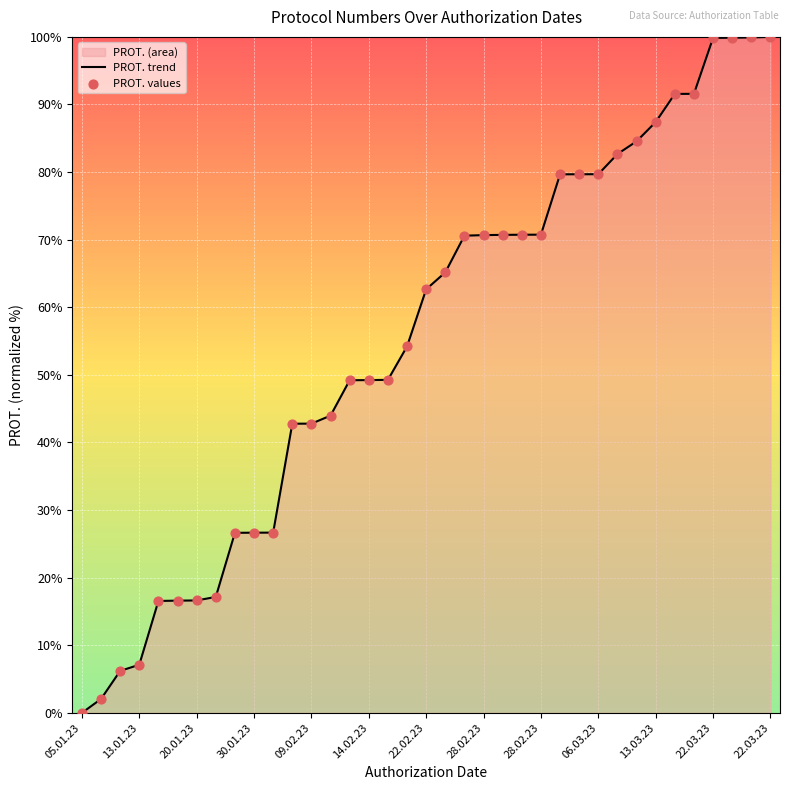

Is the value of PROT. trend at 33 greater than the value of PROT. values at 26?

Yes